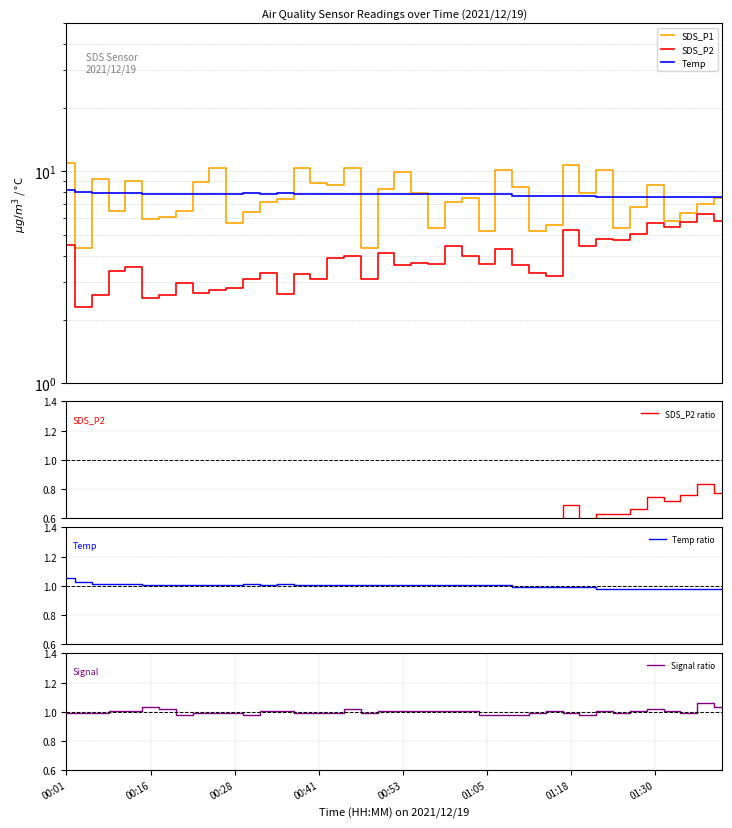

At which label is SDS_P2 ratio closest to 0?

00:16